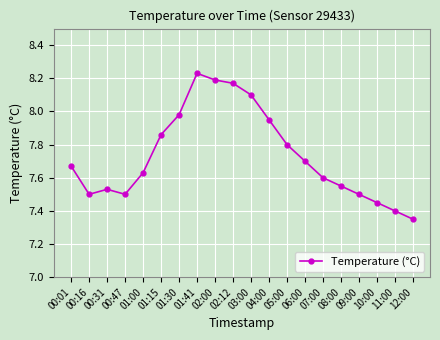

Which label corresponds to the smallest value in the chart?

12:00